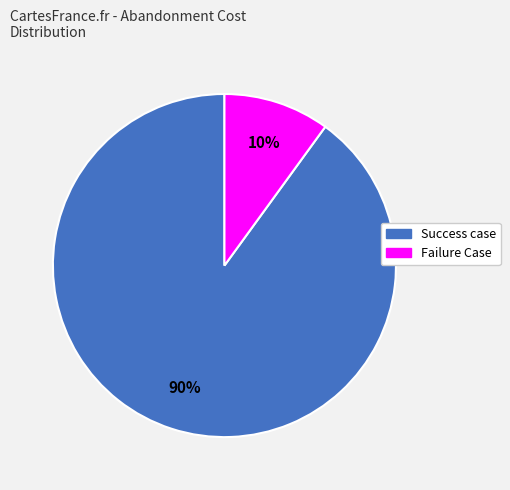

Is it true that Success case is 90% of the pie?

True